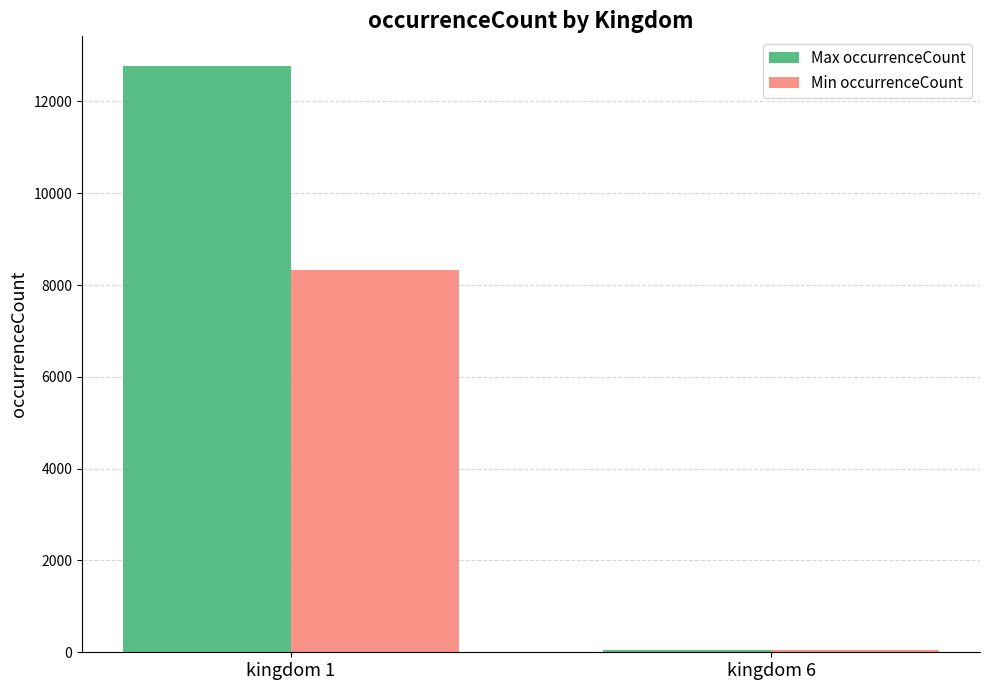

Is it true that Max occurrenceCount equals 12779 at kingdom 1?

True